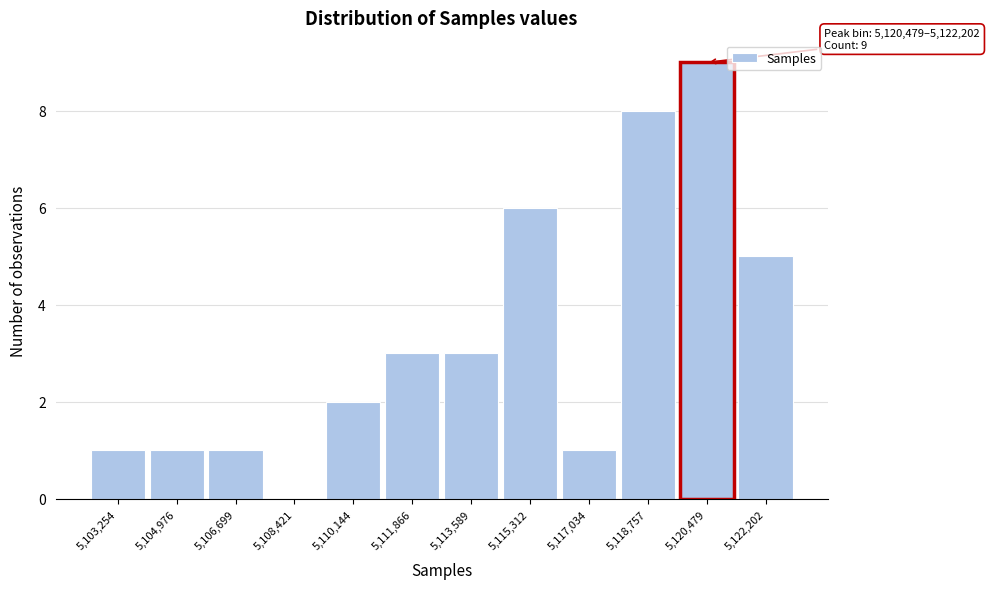

Reading left to right, transcribe all the data shown in this chart.

5,103,254=1	5,104,976=1	5,106,699=1	5,108,421=0	5,110,144=2	5,111,866=3	5,113,589=3	5,115,312=6	5,117,034=1	5,118,757=8	5,120,479=9	5,122,202=5